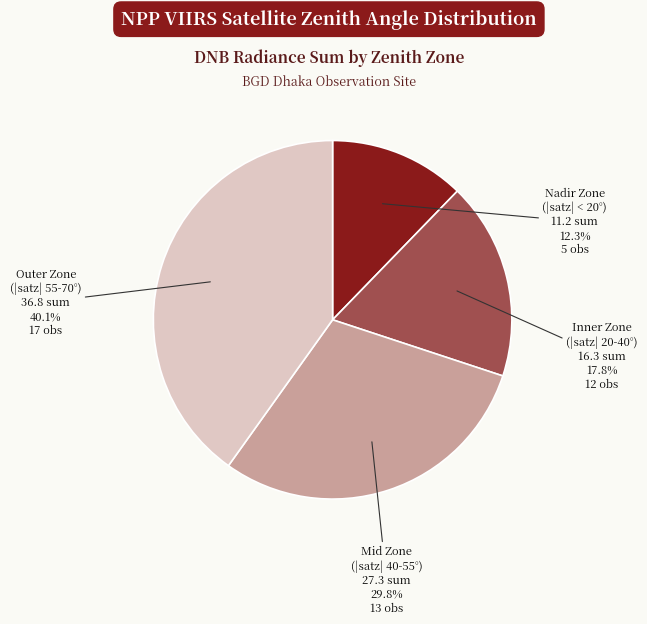

How many segments does this pie chart have?

4